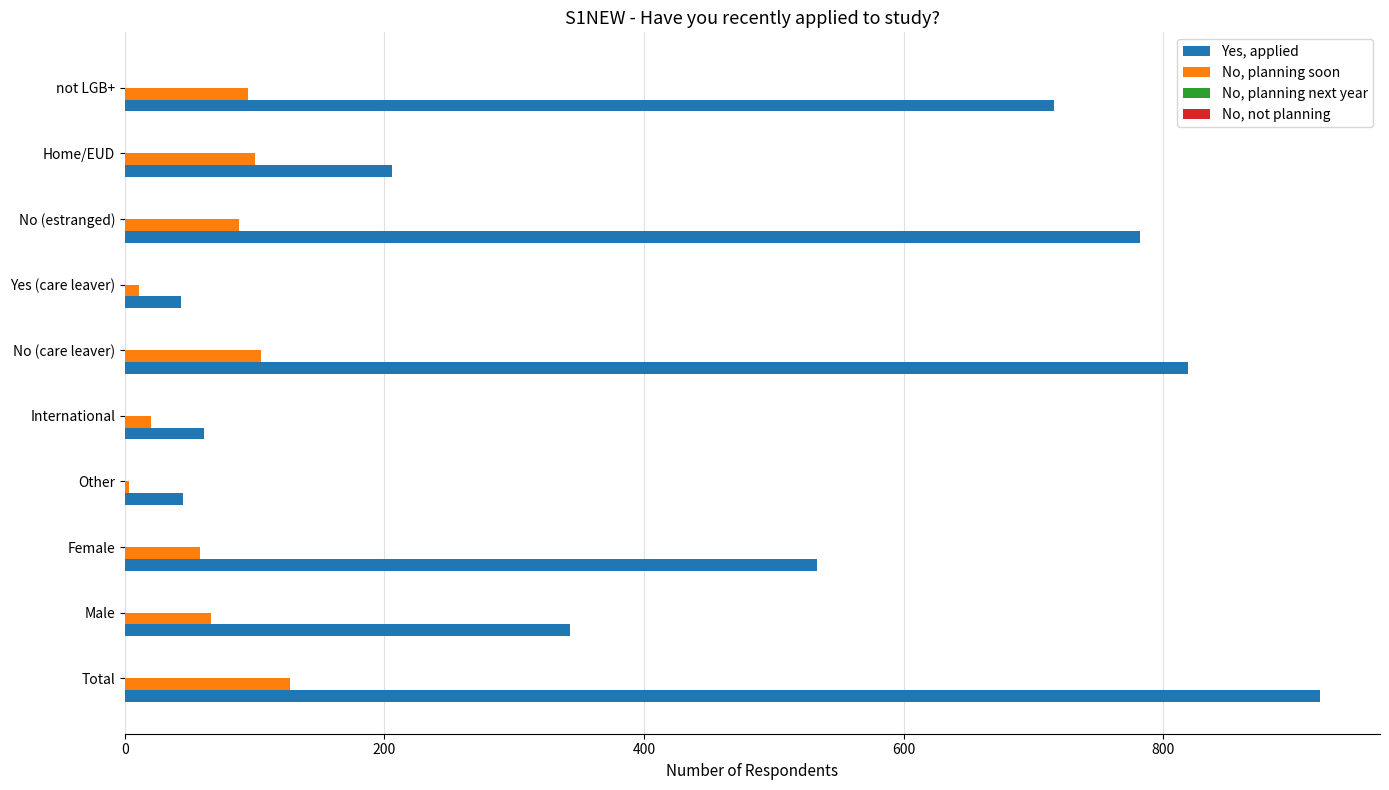

The No, planning soon series shows 88 at No (estranged). True or false?

True